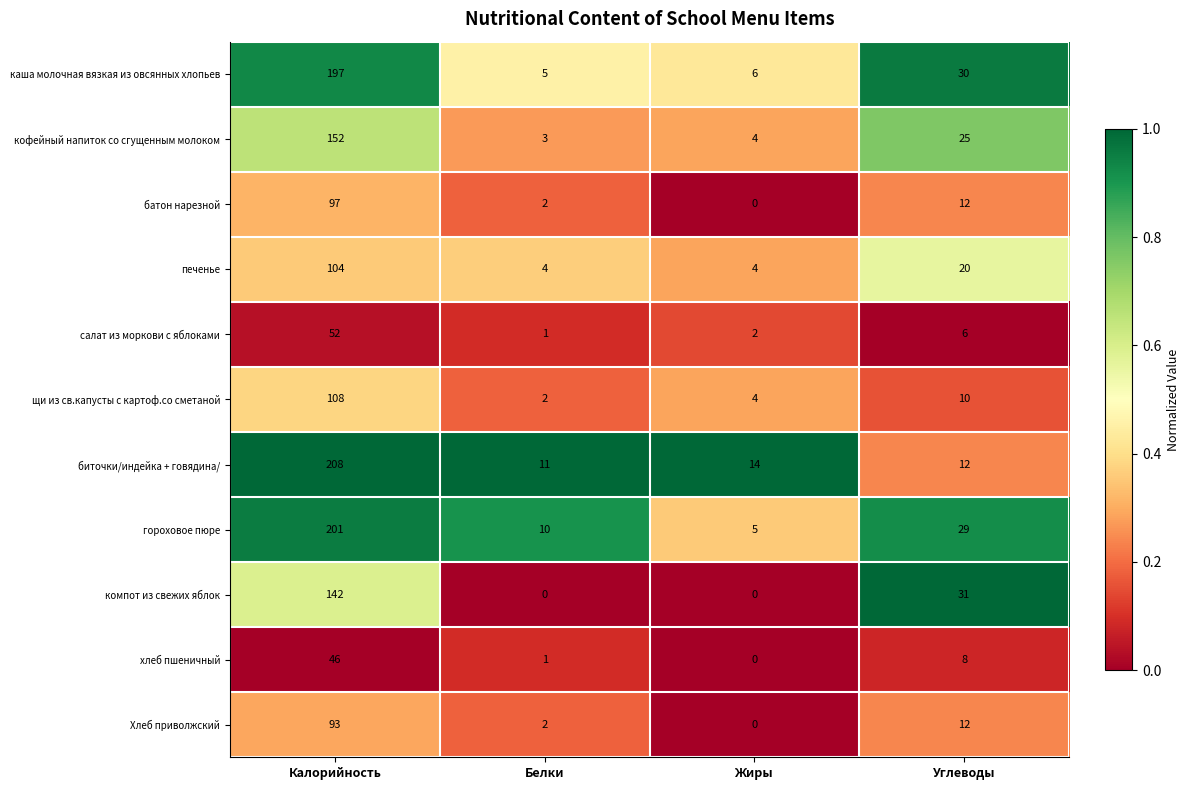

What is the difference between the maximum and minimum values in the компот из свежих яблок series?

142